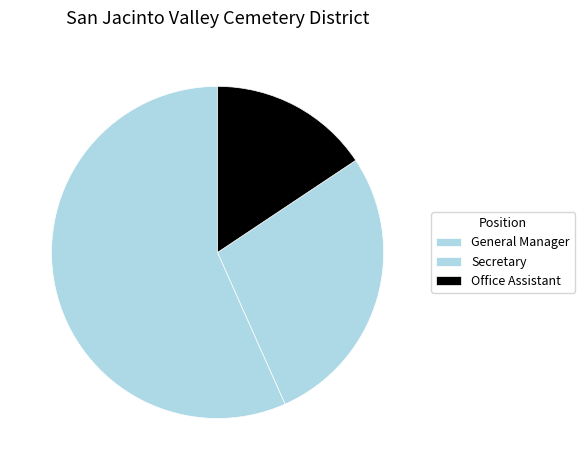

Do Office Assistant and Secretary together represent more than half of the pie?

No